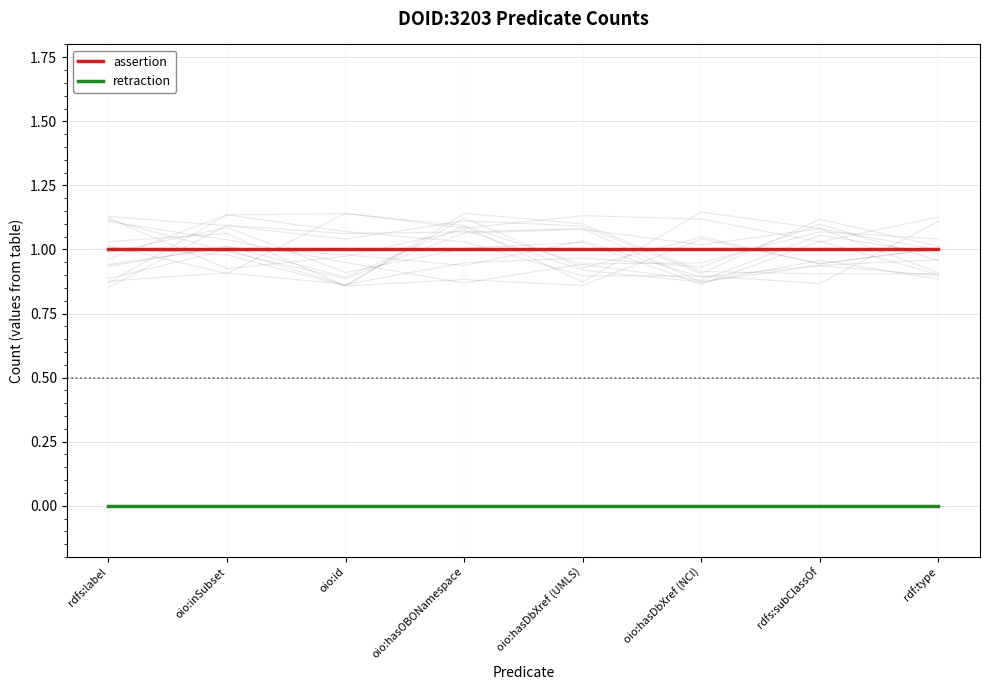

Count the number of categories in the chart.

8